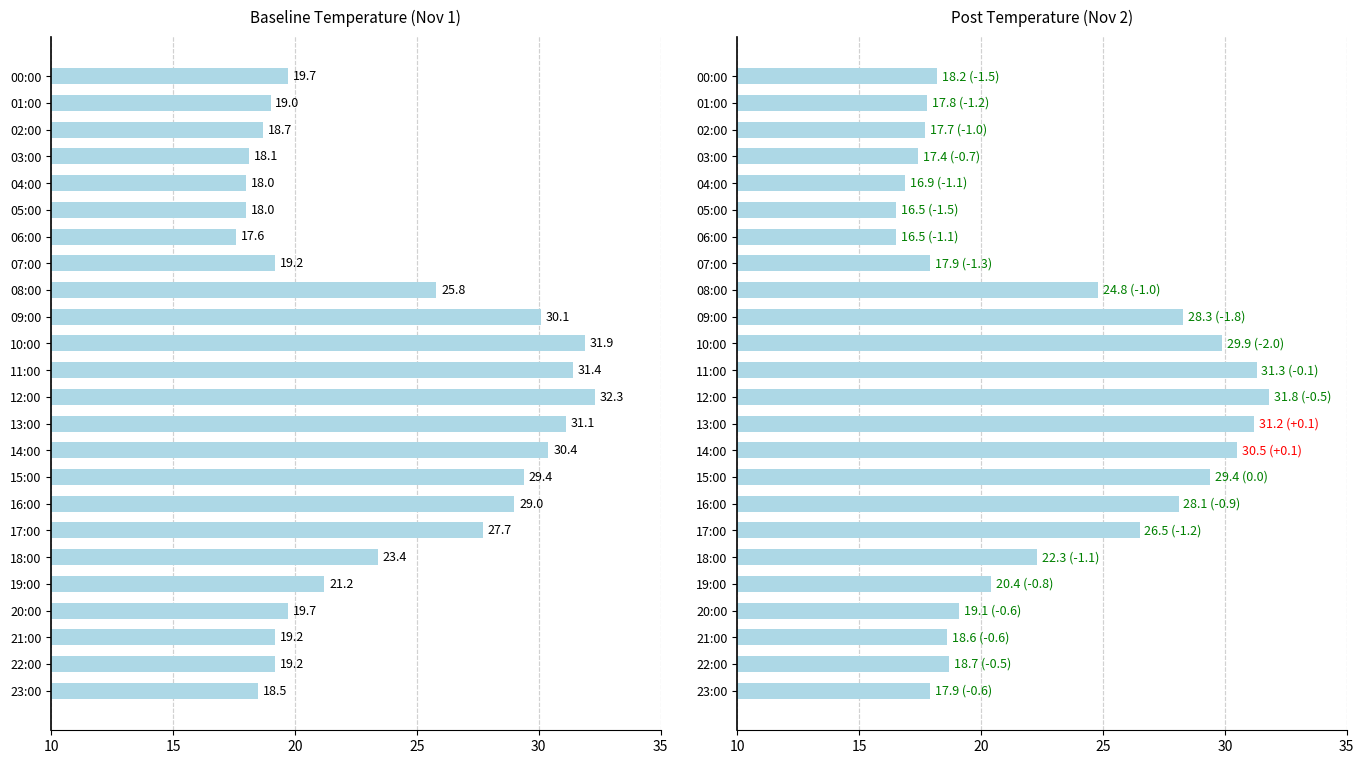

Is the value of Post Temperature at 23:00 greater than the value of Baseline Temperature at 20:00?

No